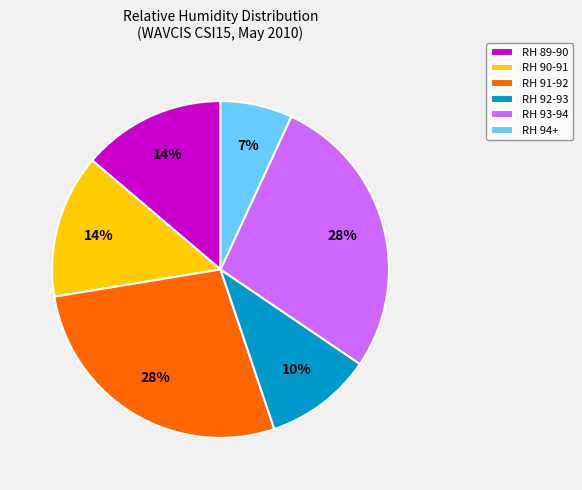

How many slices are in this pie chart?

6